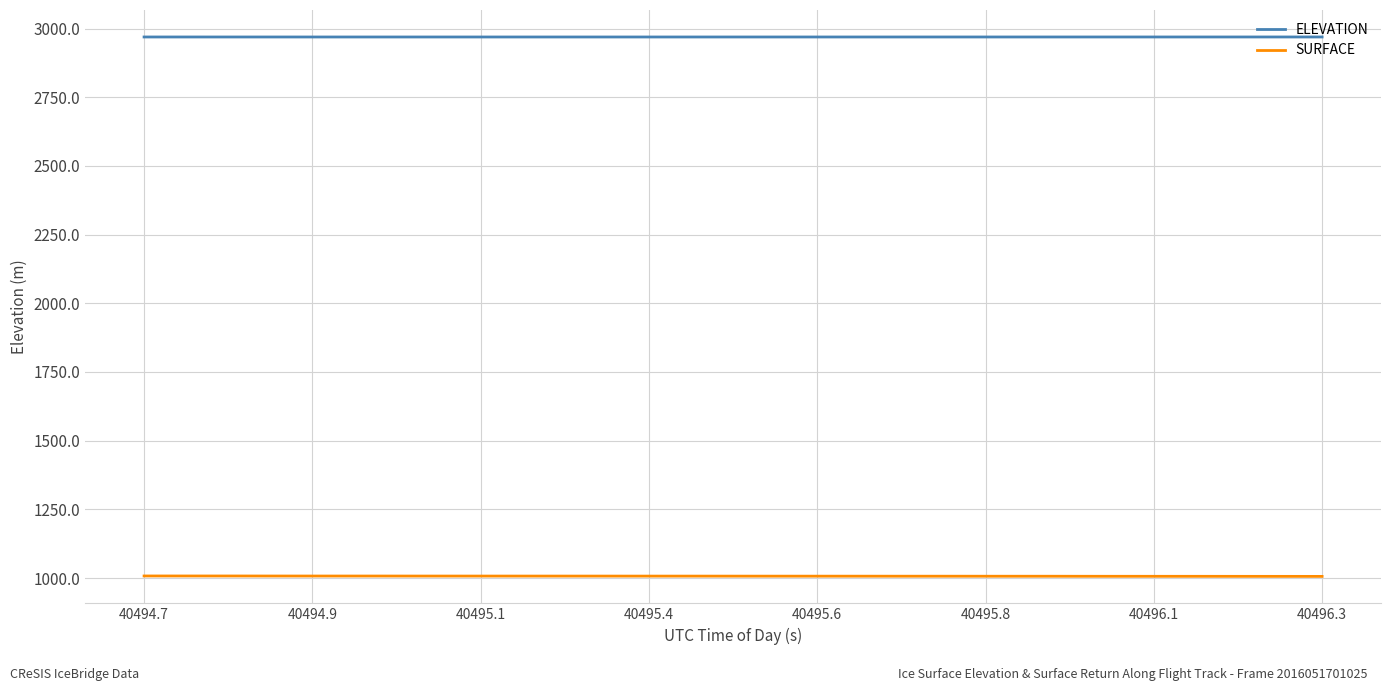

Which series has the largest total across all categories?

ELEVATION